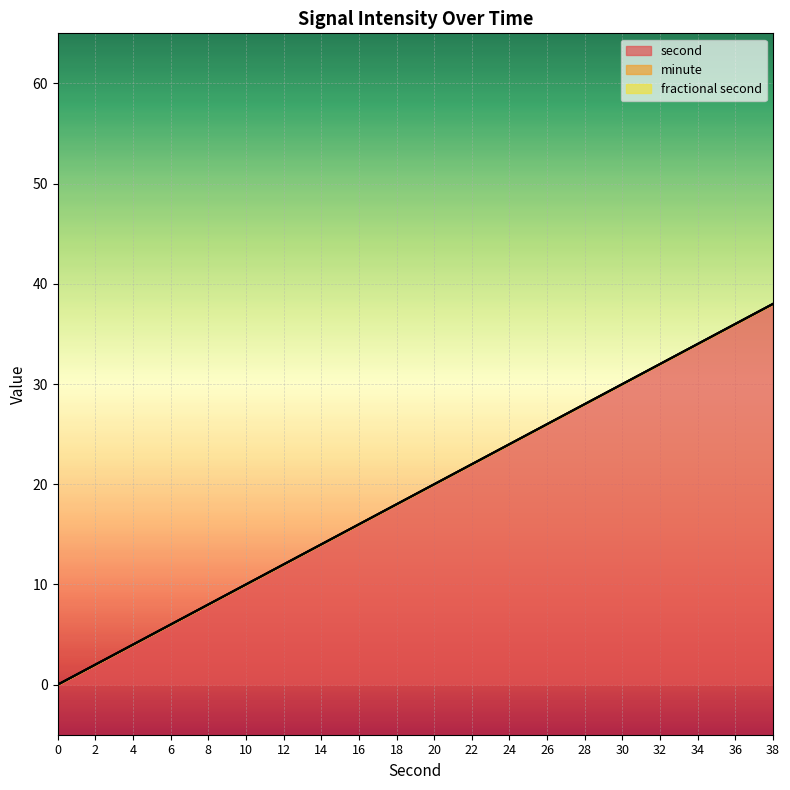

What is the spread (max minus min) of values at 36?

36